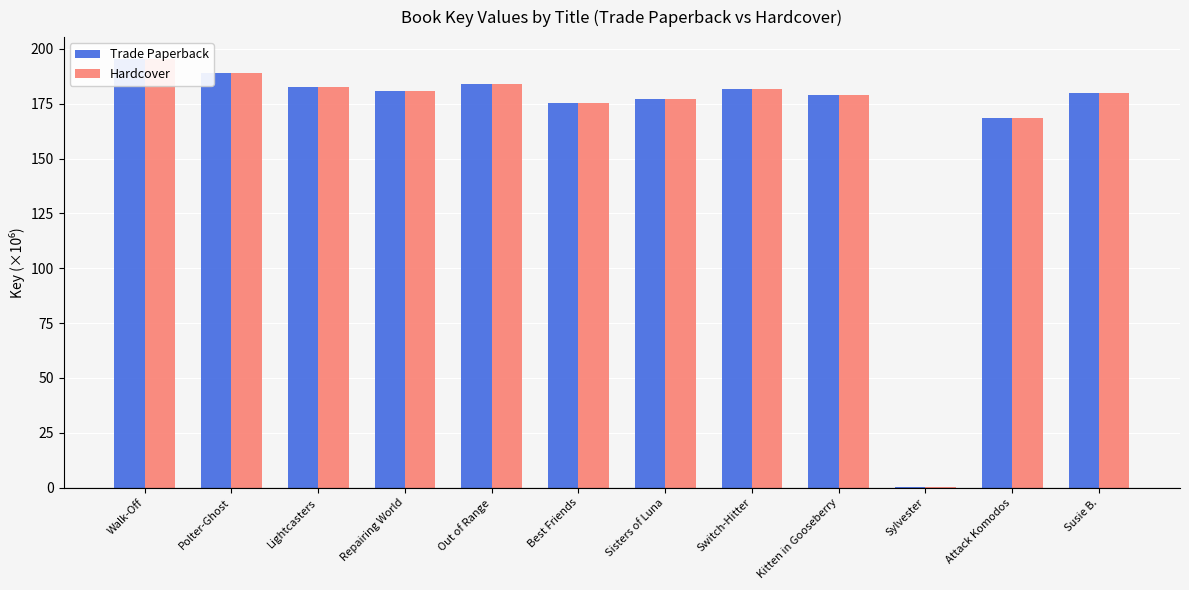

Reading left to right, transcribe all the data shown in this chart.

Trade Paperback: Walk-Off=195.6	Polter-Ghost=188.8	Lightcasters=182.6	Repairing World=180.9	Out of Range=184.1	Best Friends=175.1	Sisters of Luna=177.0	Switch-Hitter=181.8	Kitten in Gooseberry=178.9	Sylvester=0.3	Attack Komodos=168.7	Susie B.=179.7
Hardcover: Walk-Off=195.6	Polter-Ghost=188.8	Lightcasters=182.6	Repairing World=180.9	Out of Range=184.1	Best Friends=175.1	Sisters of Luna=177.0	Switch-Hitter=181.8	Kitten in Gooseberry=178.9	Sylvester=0.3	Attack Komodos=168.7	Susie B.=179.7